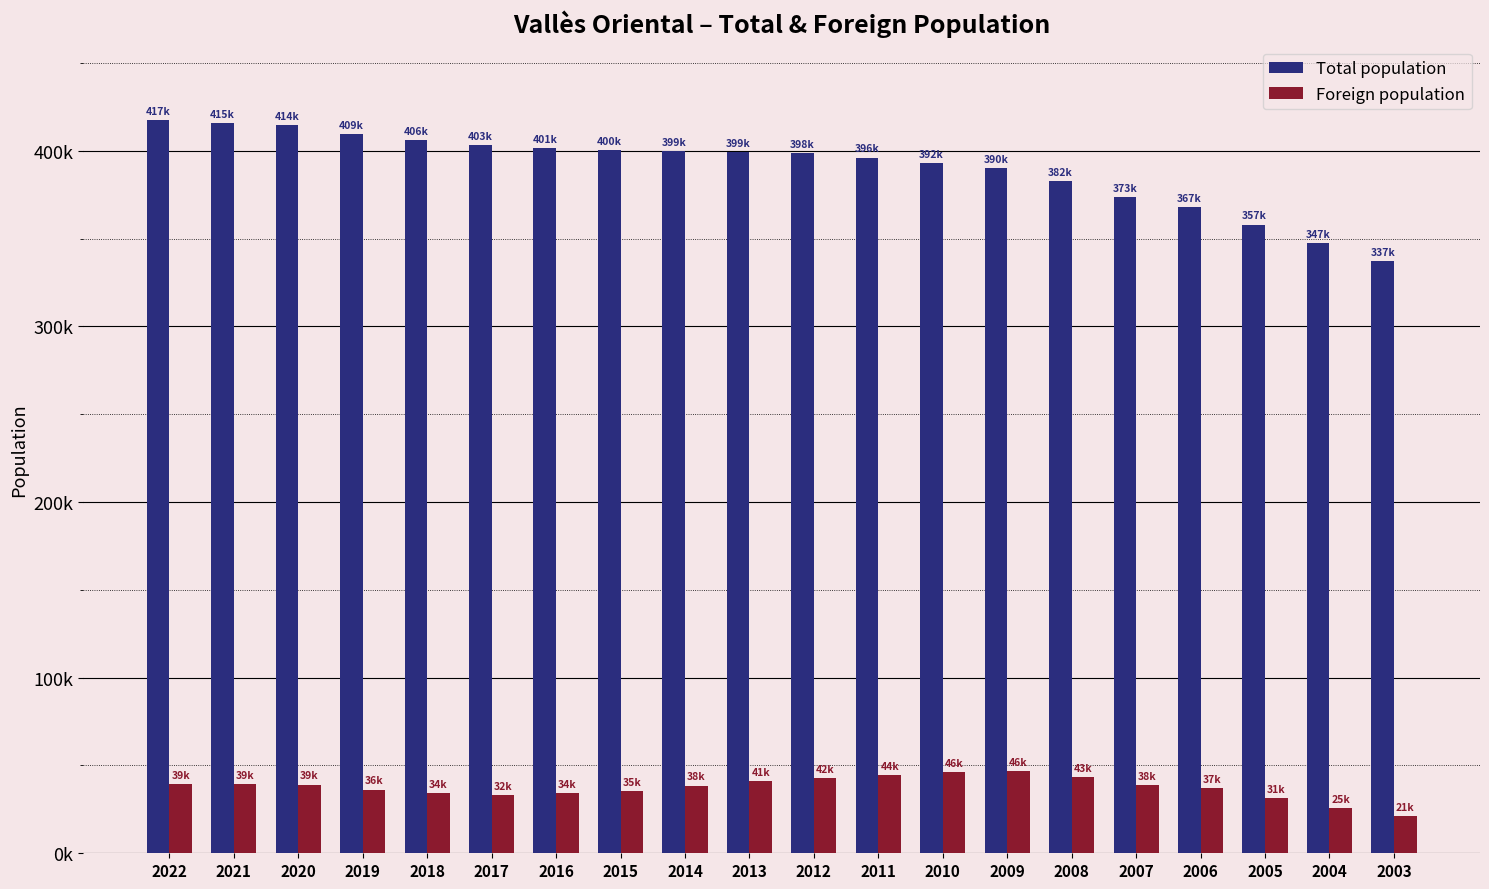

Does the chart contain stacked bars?

No